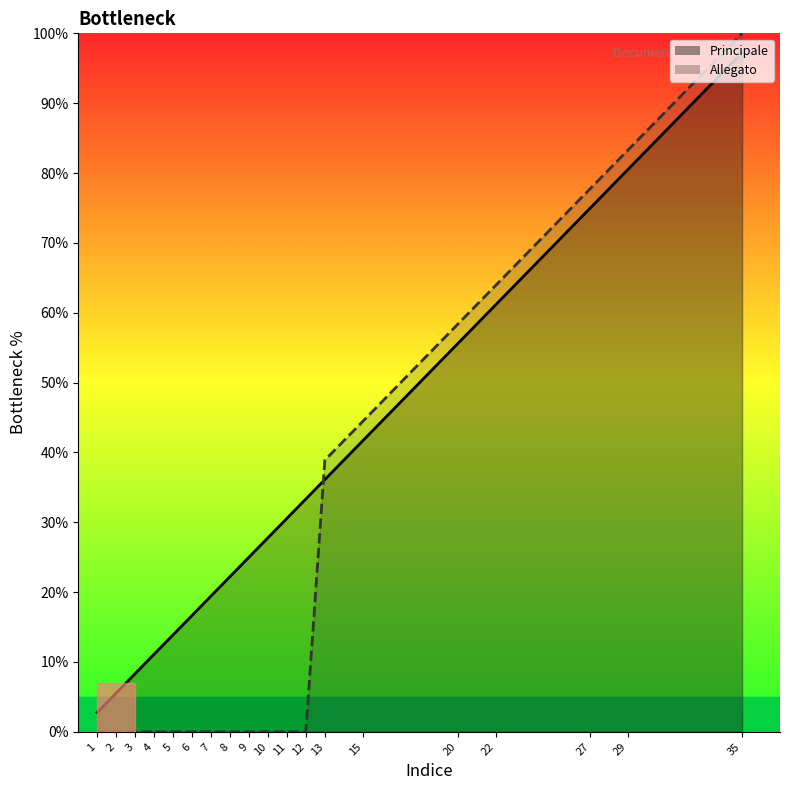

Reading left to right, what are all the values shown in this chart?

Principale: 1=2.8	2=5.6	3=8.3	4=11.1	5=13.9	6=16.7	7=19.4	8=22.2	9=25.0	10=27.8	11=30.6	12=33.3	13=36.1	15=41.7	20=55.6	22=61.1	27=75.0	29=80.6	35=97.2
Allegato: 1=0.0	2=0.0	3=0.0	4=0.0	5=0.0	6=0.0	7=0.0	8=0.0	9=0.0	10=0.0	11=0.0	12=0.0	13=38.9	15=44.4	20=58.3	22=63.9	27=77.8	29=83.3	35=100.0